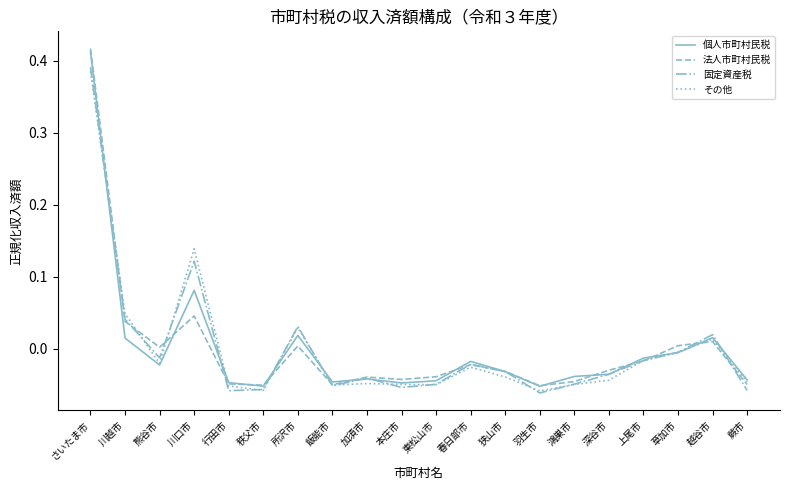

Where is 固定資産税 nearest to the value 0?

草加市